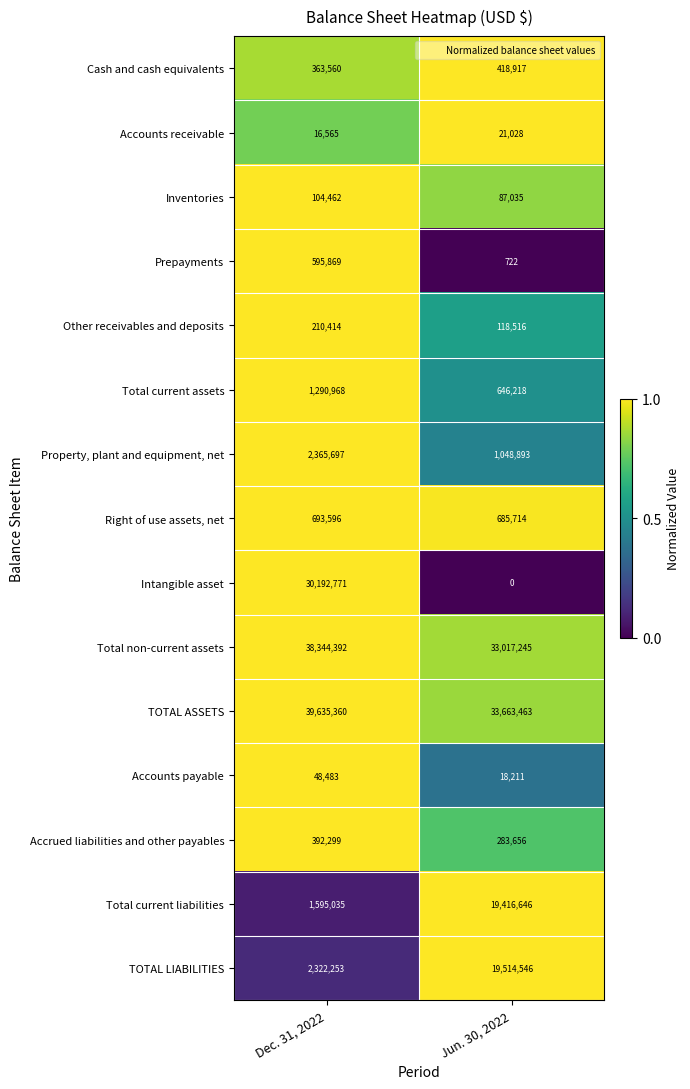

Rank the series at Jun. 30, 2022 from highest to lowest value.

TOTAL ASSETS, Total non-current assets, TOTAL LIABILITIES, Total current liabilities, Property, plant and equipment, net, Right of use assets, net, Total current assets, Cash and cash equivalents, Accrued liabilities and other payables, Other receivables and deposits, Inventories, Accounts receivable, Accounts payable, Prepayments, Intangible asset